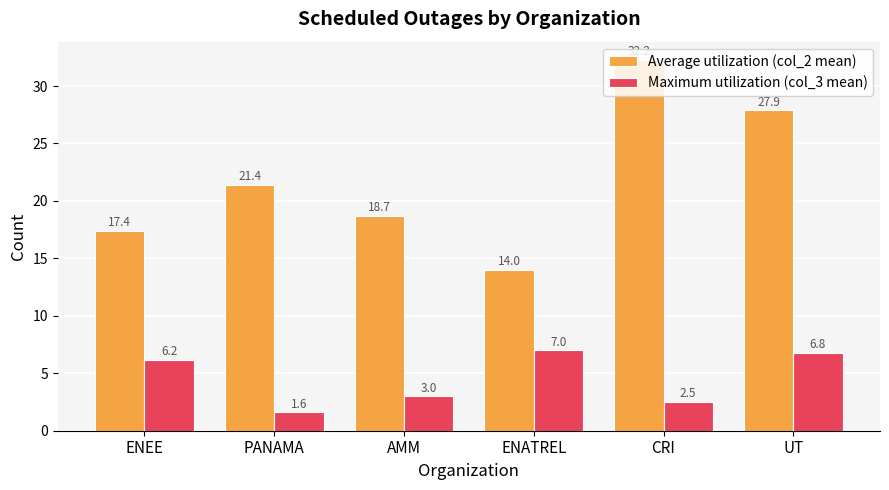

What is the value of the Average utilization (col_2 mean) bar at the 2nd from the left?

21.4